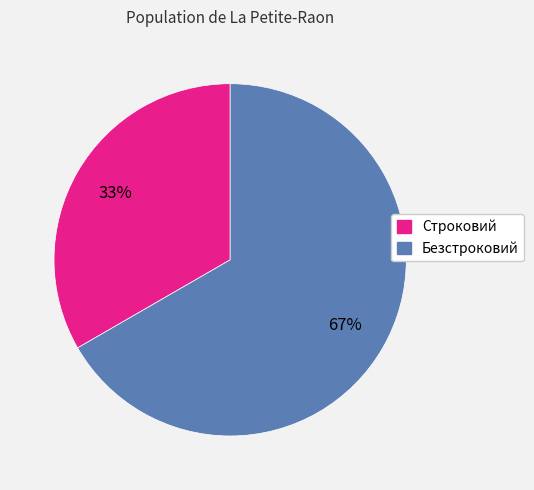

To the nearest percent, what is the combined percentage of Безстроковий and Строковий?

100%